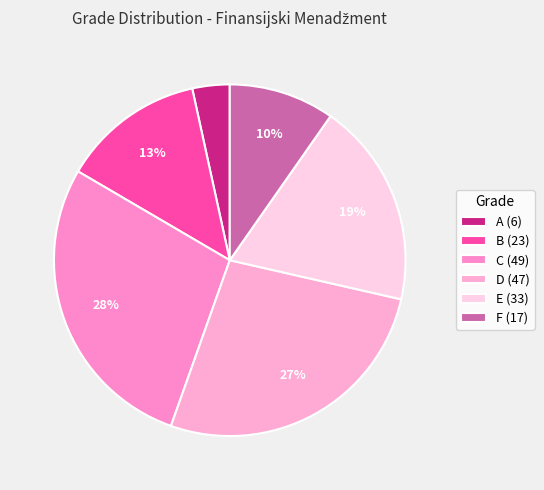

What percentage is the A slice, to the nearest percent?

3%